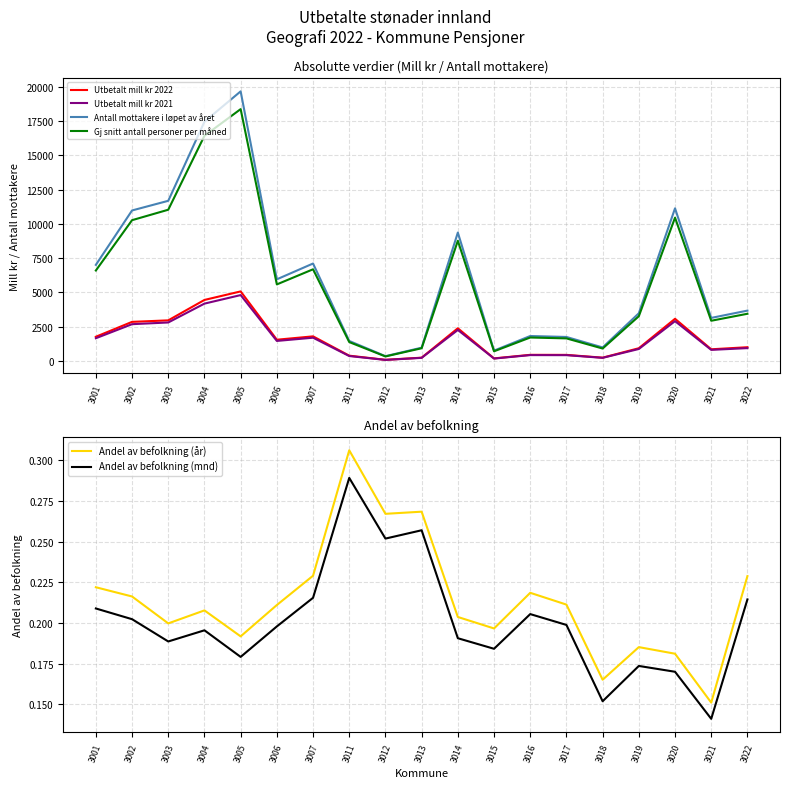

List the labels in order of Andel av befolkning (mnd) value, smallest first.

3021, 3018, 3020, 3019, 3005, 3015, 3003, 3014, 3004, 3006, 3017, 3002, 3016, 3001, 3022, 3007, 3012, 3013, 3011